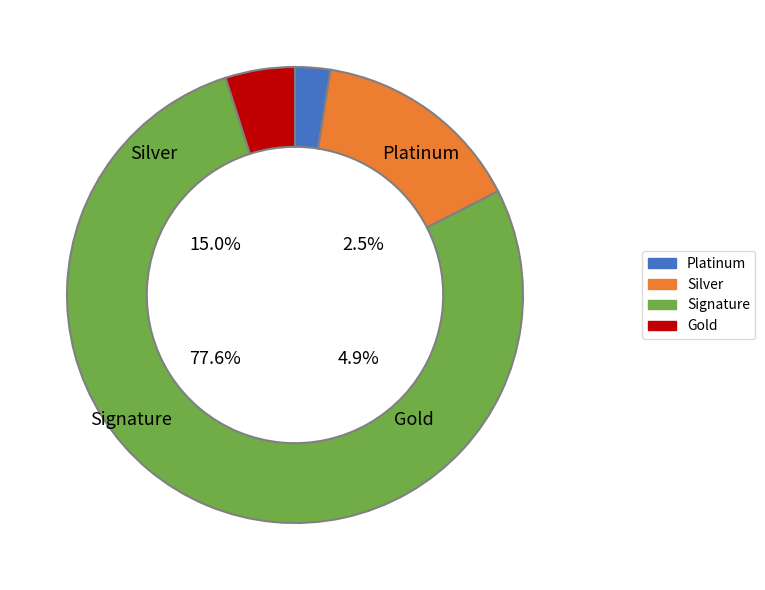

What percentage is NOT represented by 13?

97.5%